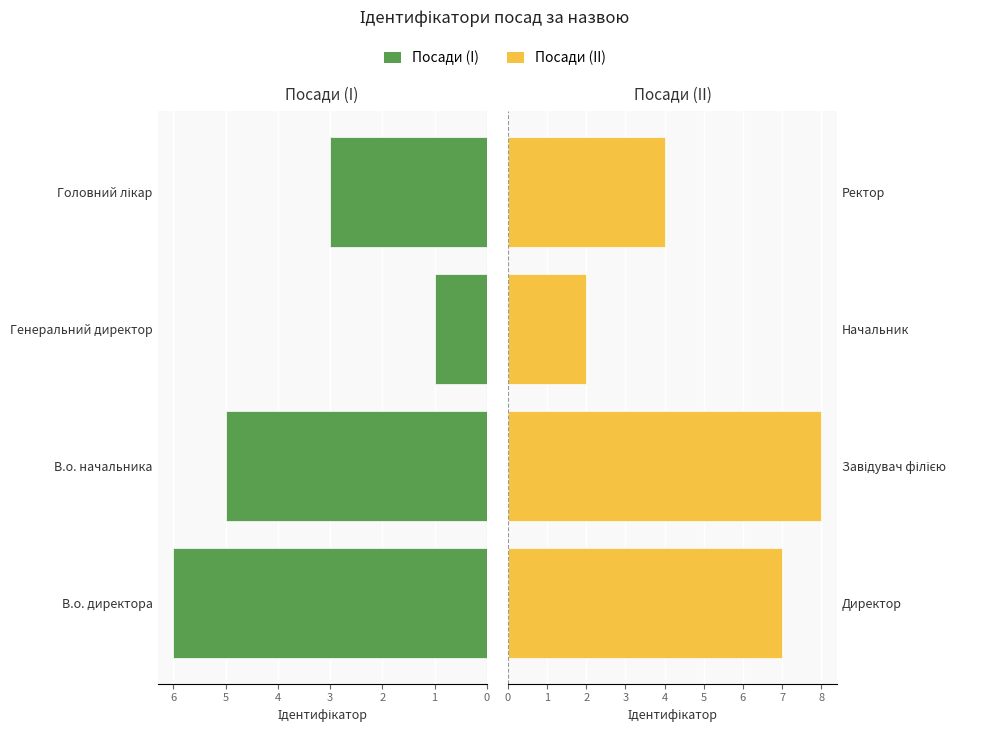

At how many categories does at least one series exceed 4?

2